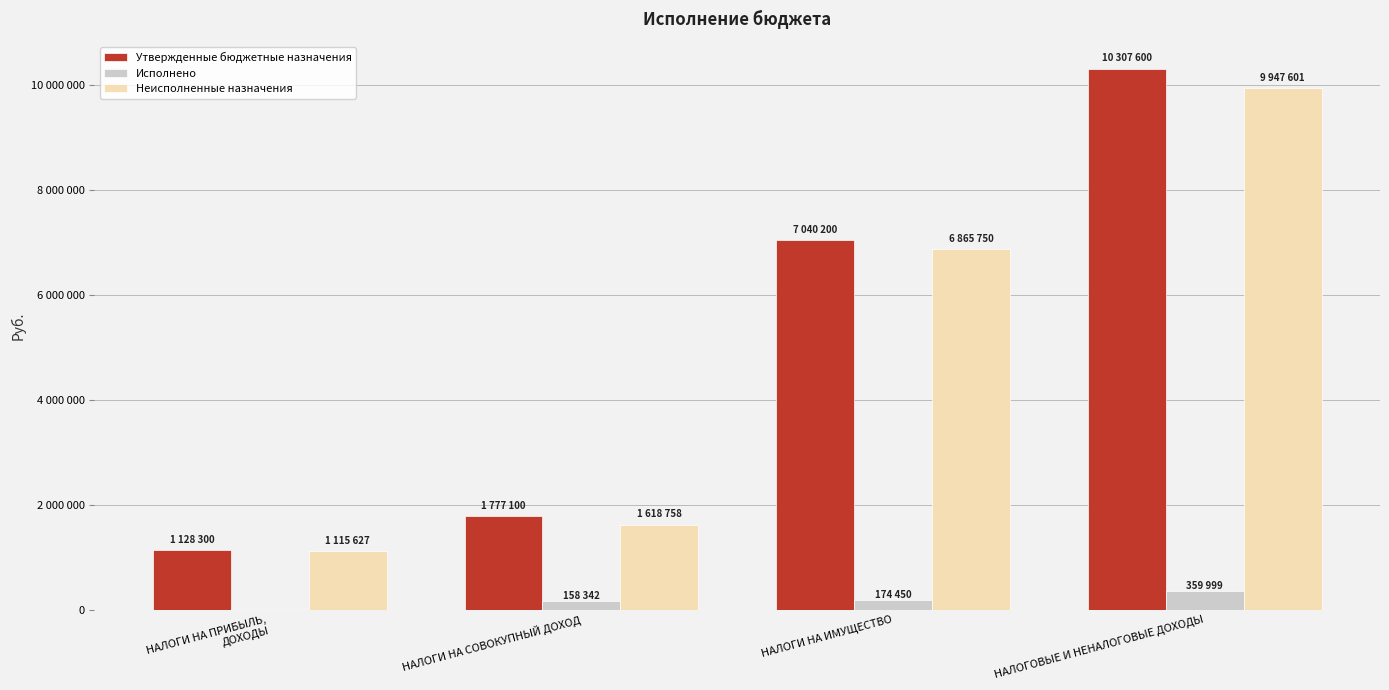

Which series changed the most between НАЛОГИ НА ПРИБЫЛЬ,
ДОХОДЫ and НАЛОГОВЫЕ И НЕНАЛОГОВЫЕ ДОХОДЫ?

Утвержденные бюджетные назначения